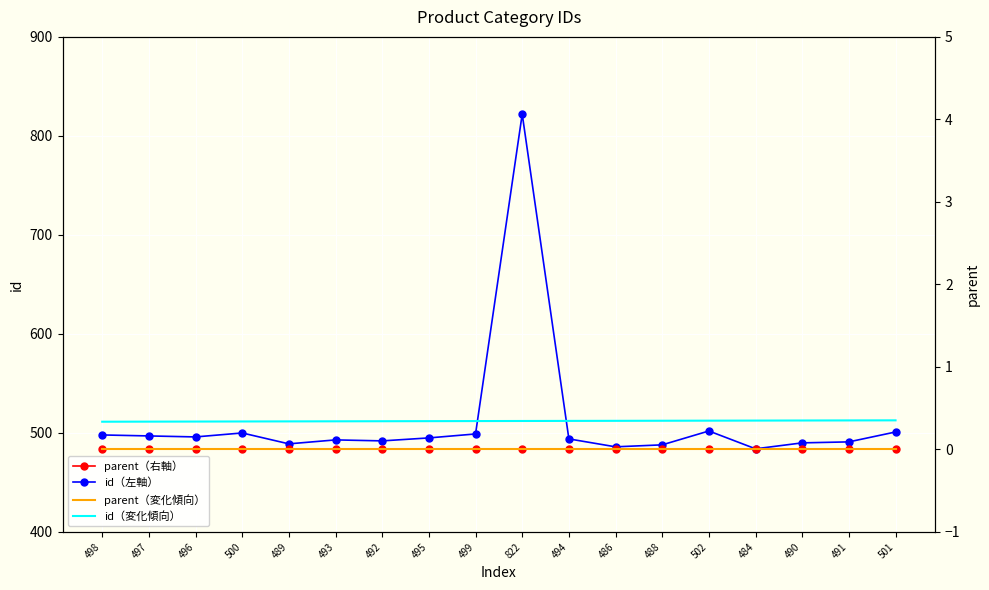

How many lines are shown in the chart?

4